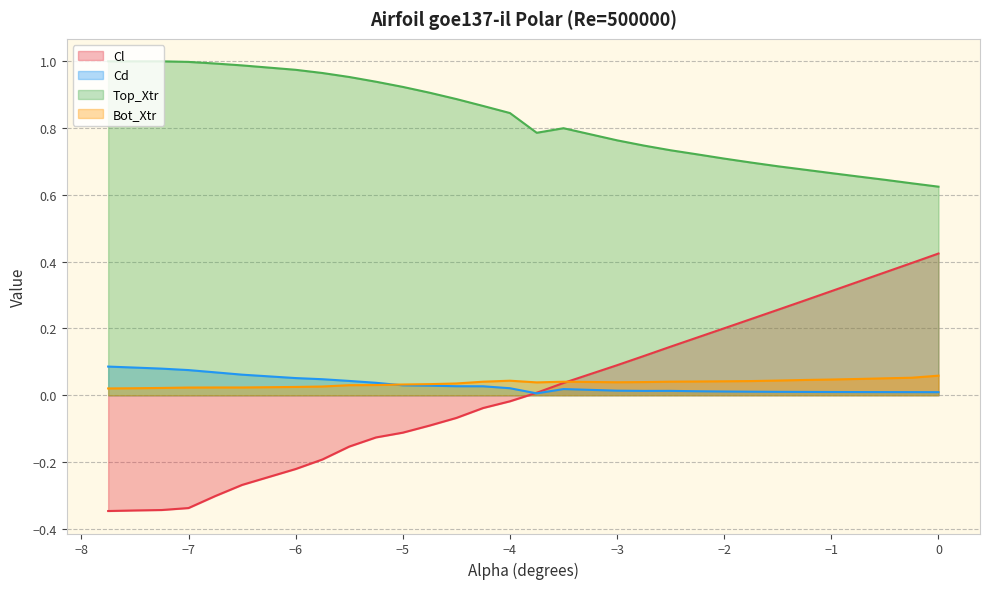

What is the sum of all Bot_Xtr values?

1.1